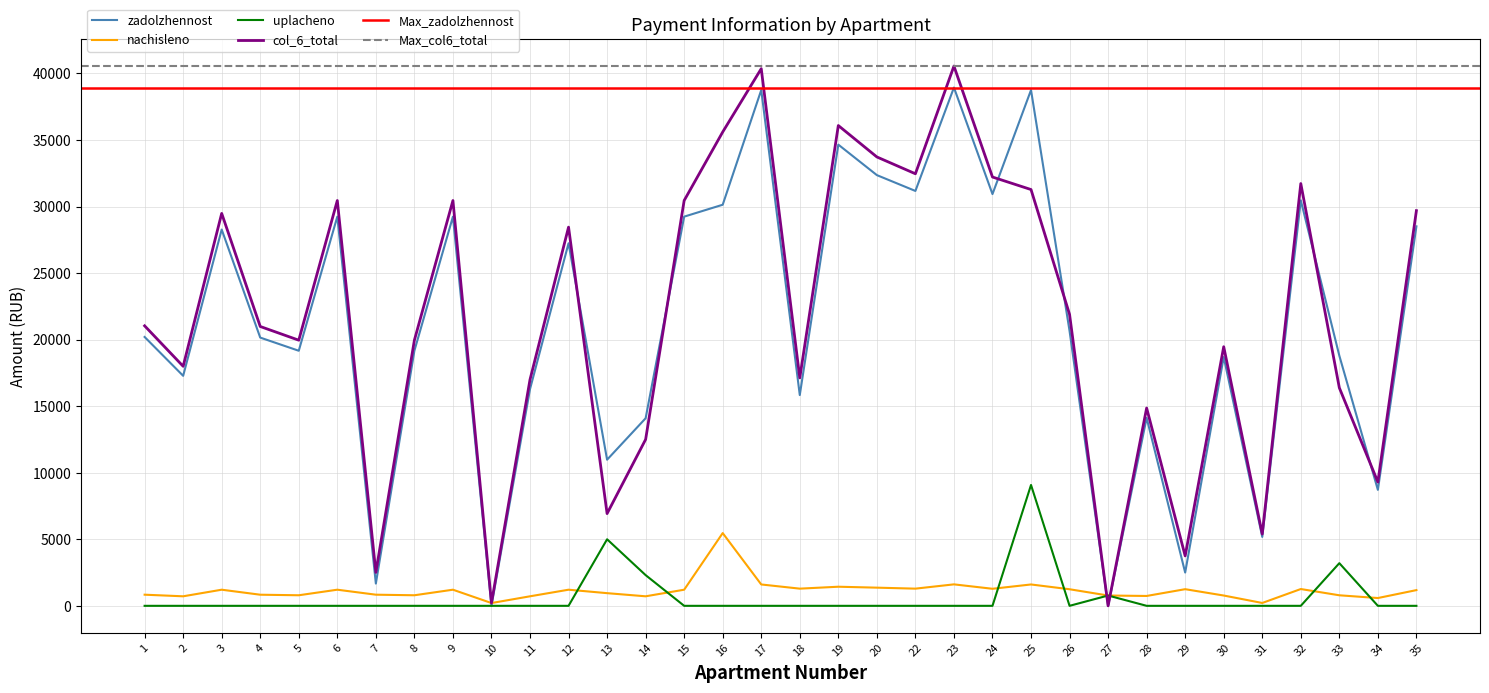

What is the approximate value of zadolzhennost at 14?

14092.7